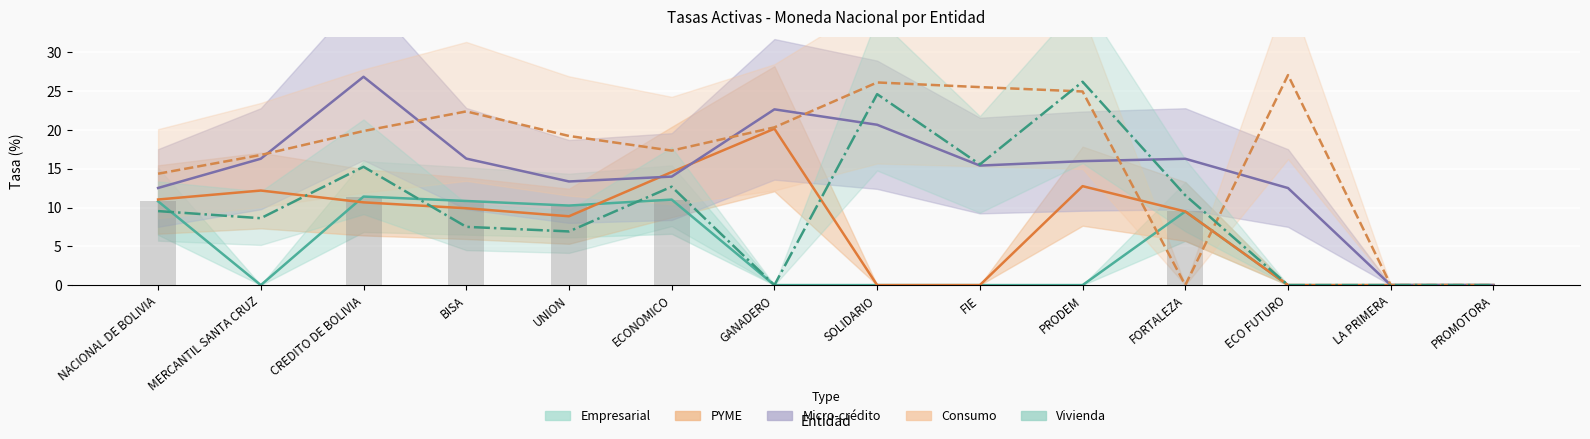

At which category does the chart reach its minimum across all series?

MERCANTIL SANTA CRUZ